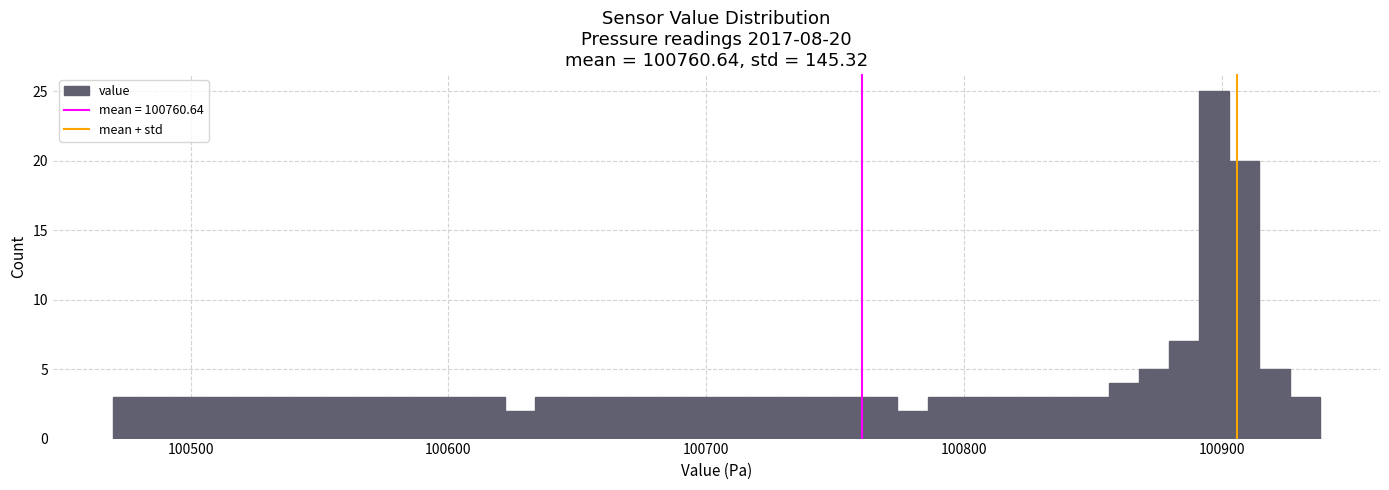

Around what value on the x-axis is the tallest bar? Give the approximate position of its centre, as read against the axis.

100900